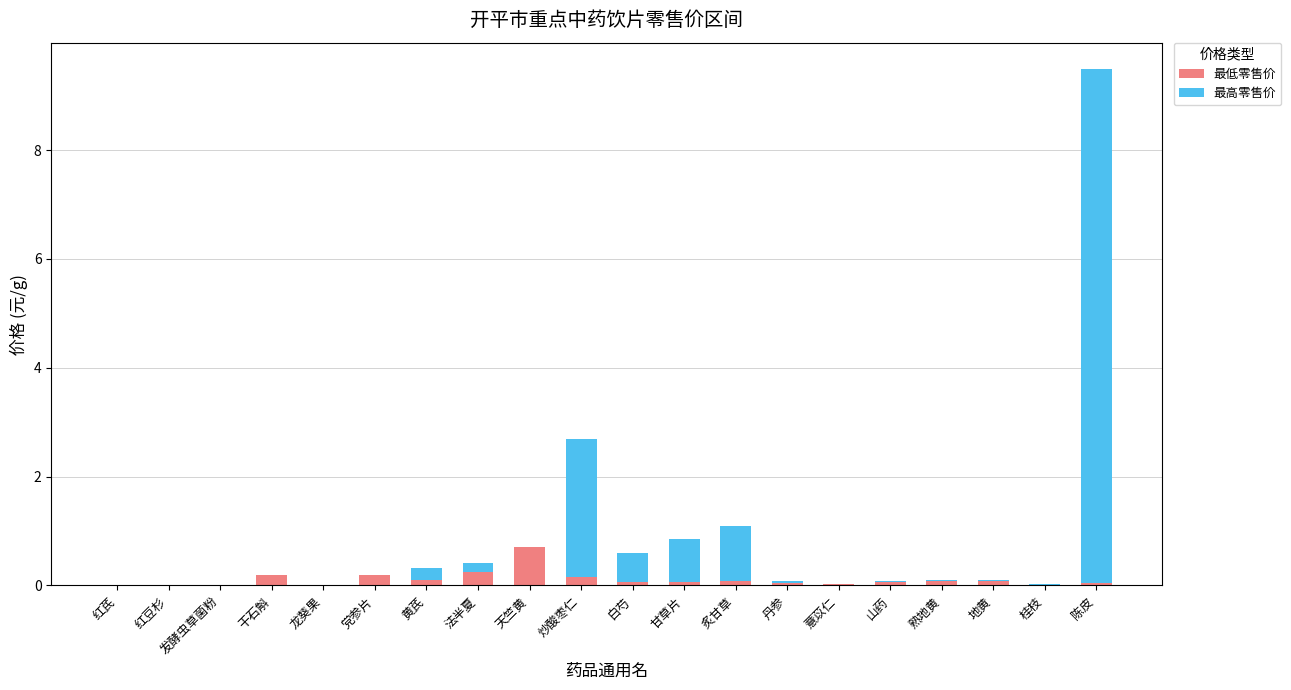

At which category is the sum across all series the highest?

陈皮